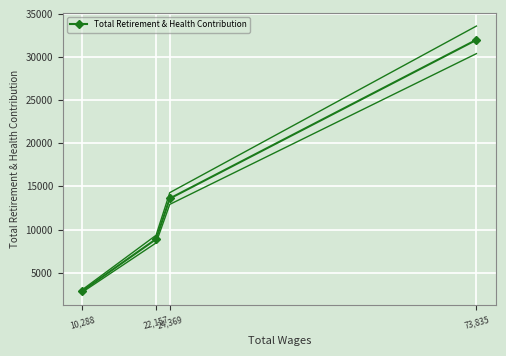

Count the number of categories in the chart.

4